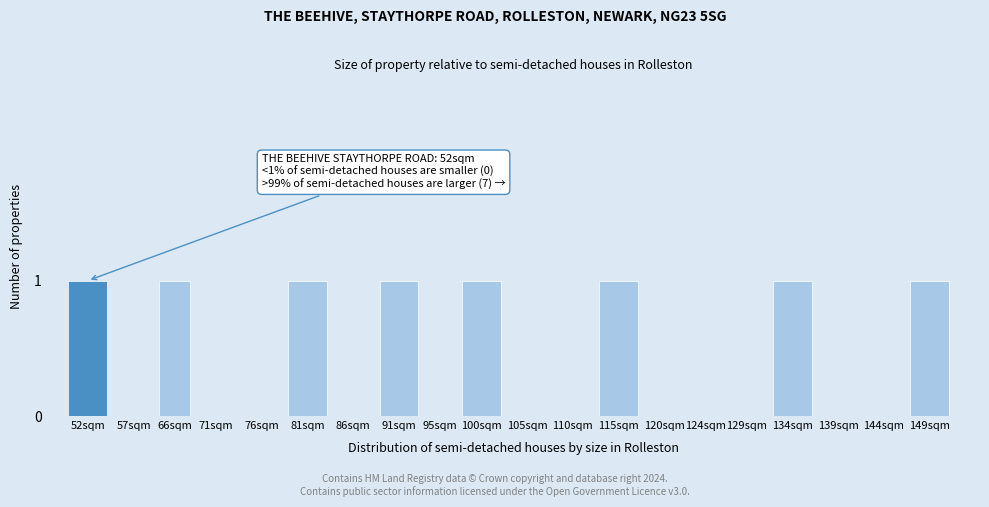

Reading left to right, extract all data points from this chart.

52sqm=1	57sqm=0	66sqm=1	71sqm=0	76sqm=0	81sqm=1	86sqm=0	91sqm=1	95sqm=0	100sqm=1	105sqm=0	110sqm=0	115sqm=1	120sqm=0	124sqm=0	129sqm=0	134sqm=1	139sqm=0	144sqm=0	149sqm=1